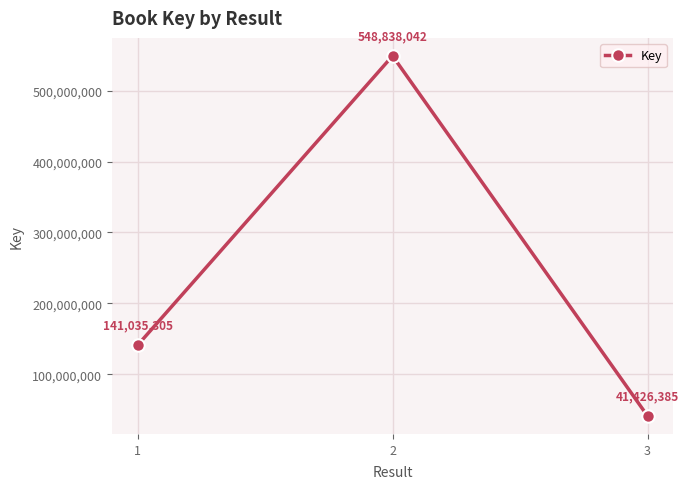

Does the chart have visible grid lines?

Yes